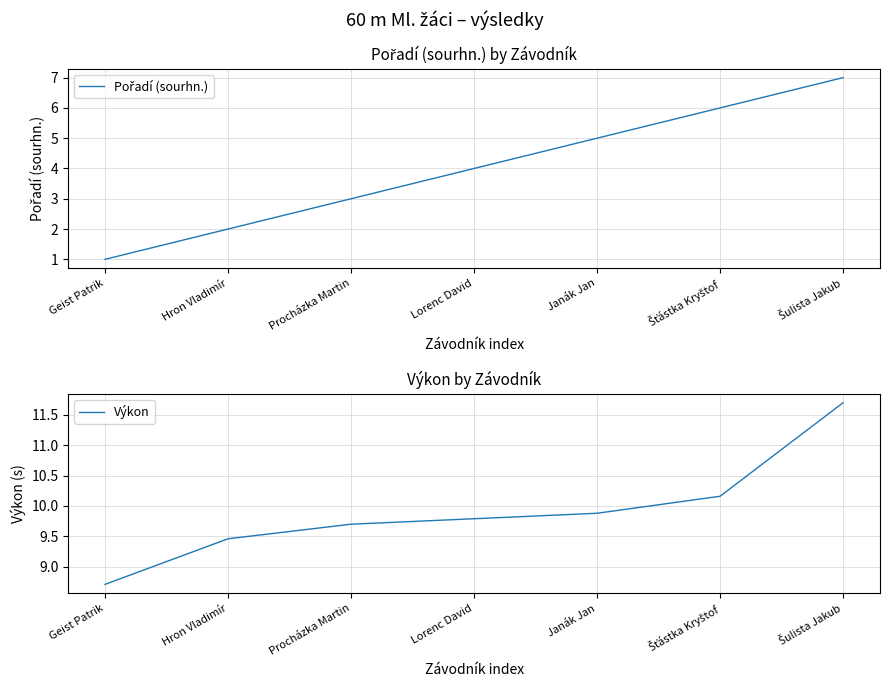

List the series in order of their overall mean, highest first.

Výkon, Pořadí (sourhn.)